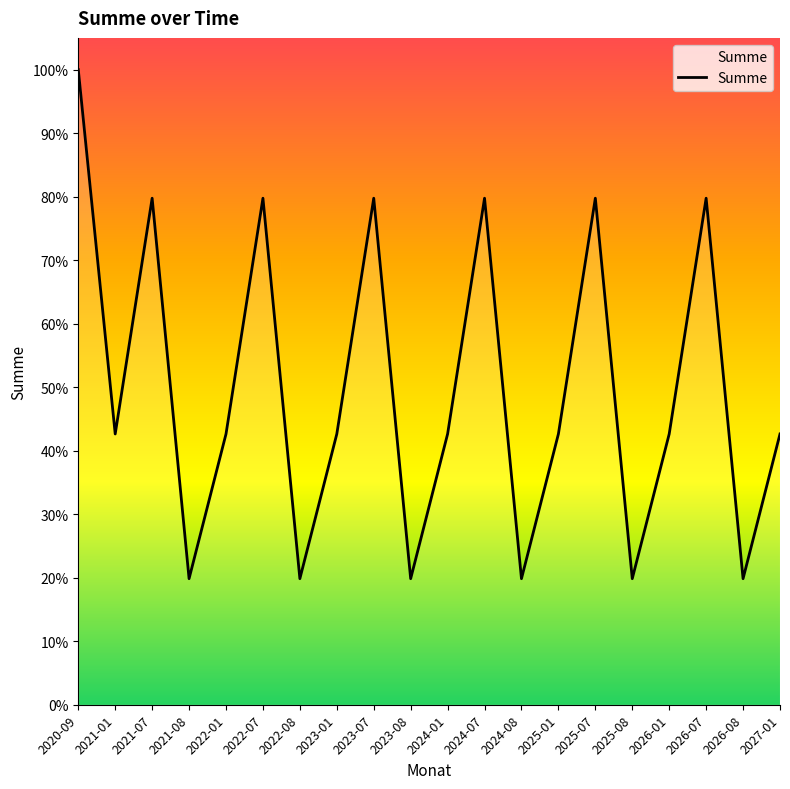

Is this an area chart (filled region under the line)?

Yes